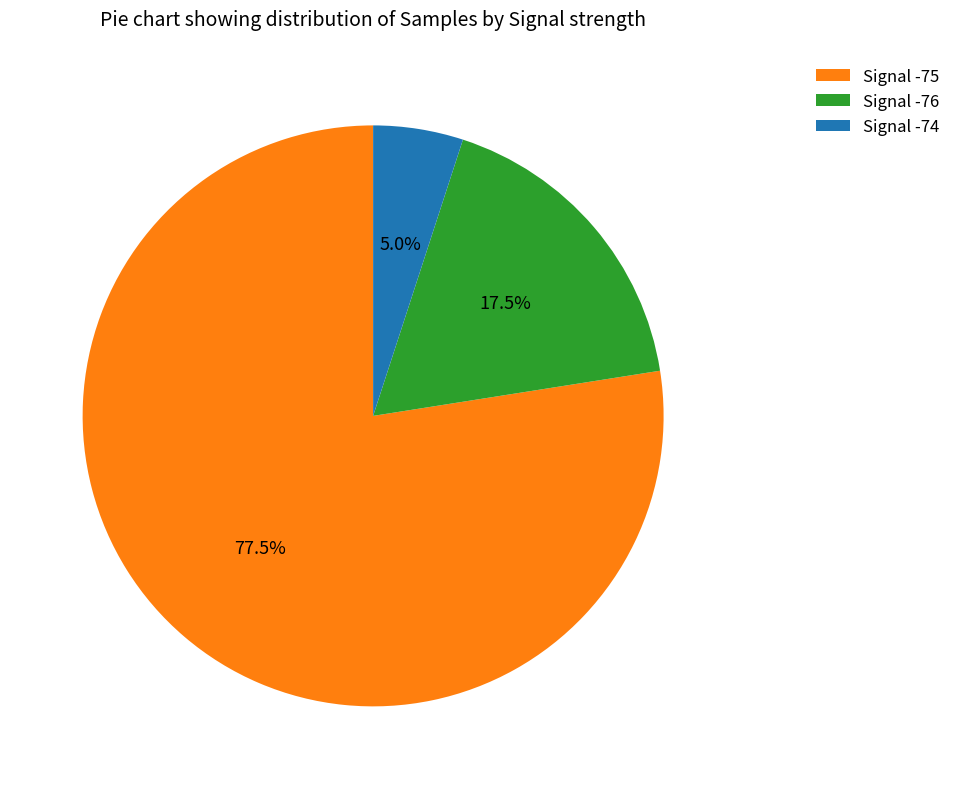

Is there any slice that represents more than half of the pie?

Yes